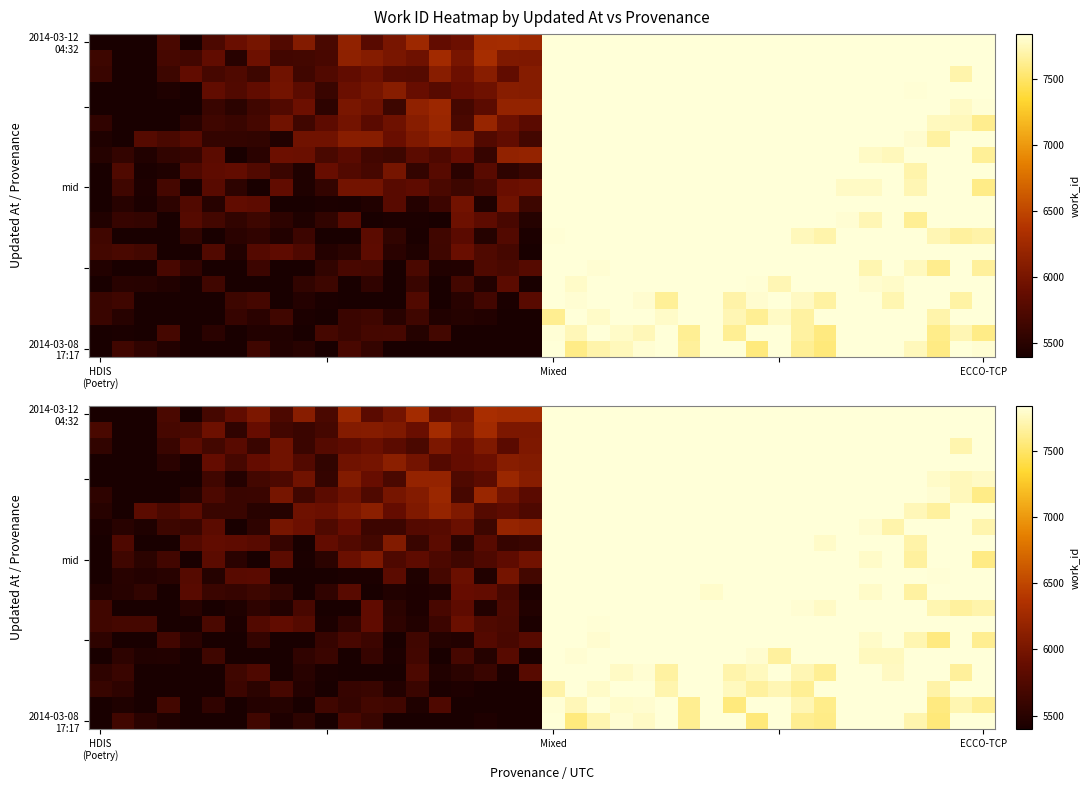

What is the greatest value displayed?

7836.0